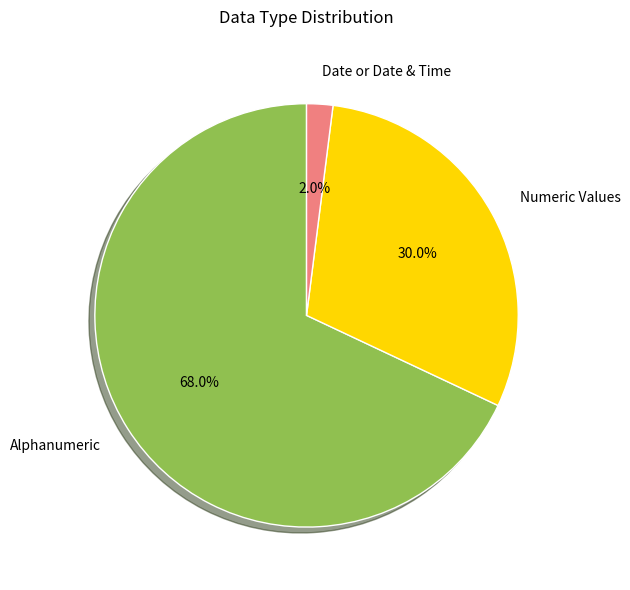

To the nearest percent, what portion does Numeric Values represent?

30%